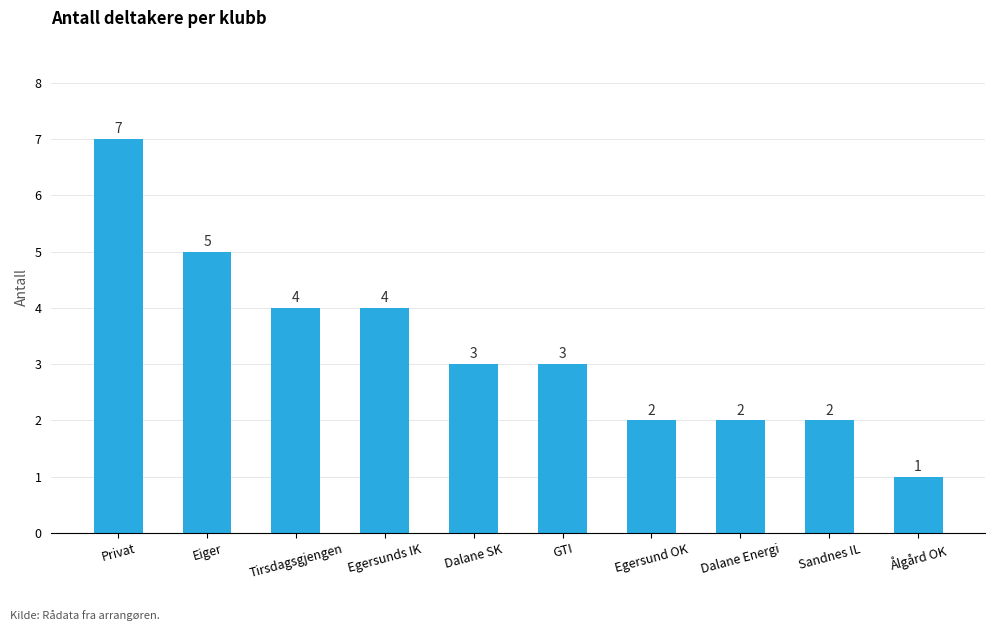

What is the average value?

3